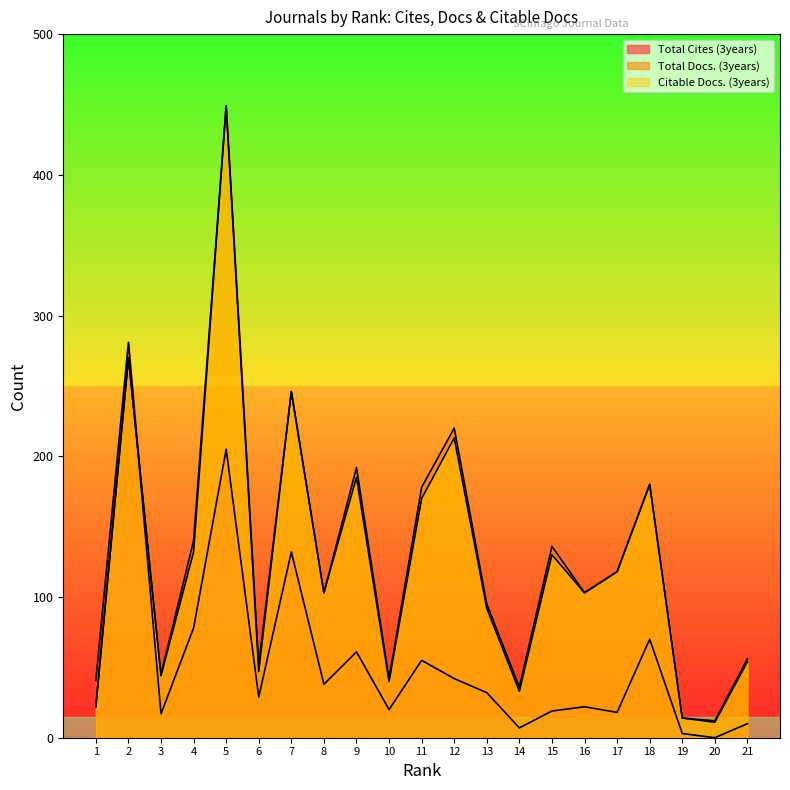

Count the number of categories in the chart.

21